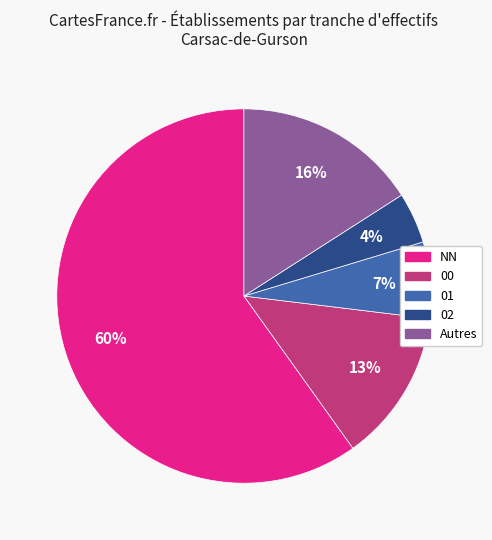

To the nearest percent, what is the average slice percentage?

20%